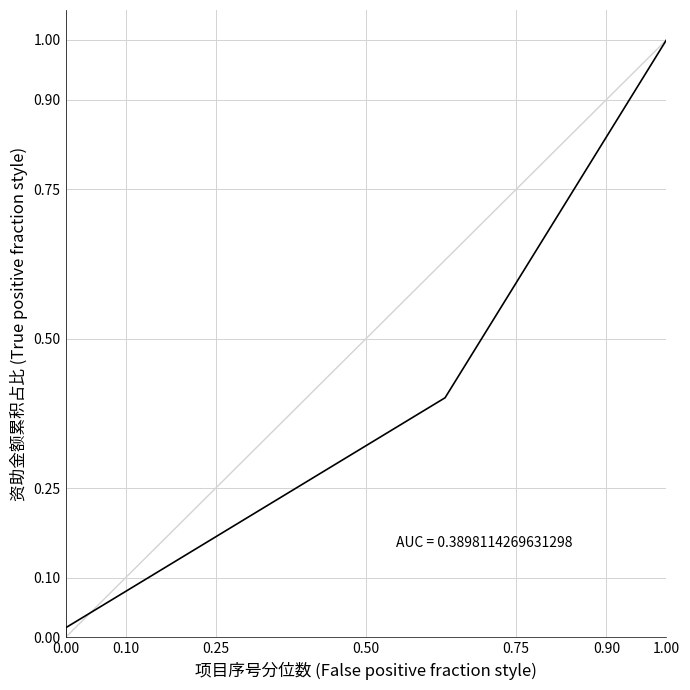

True or false: the data shows 0.0 at 0.00.

False